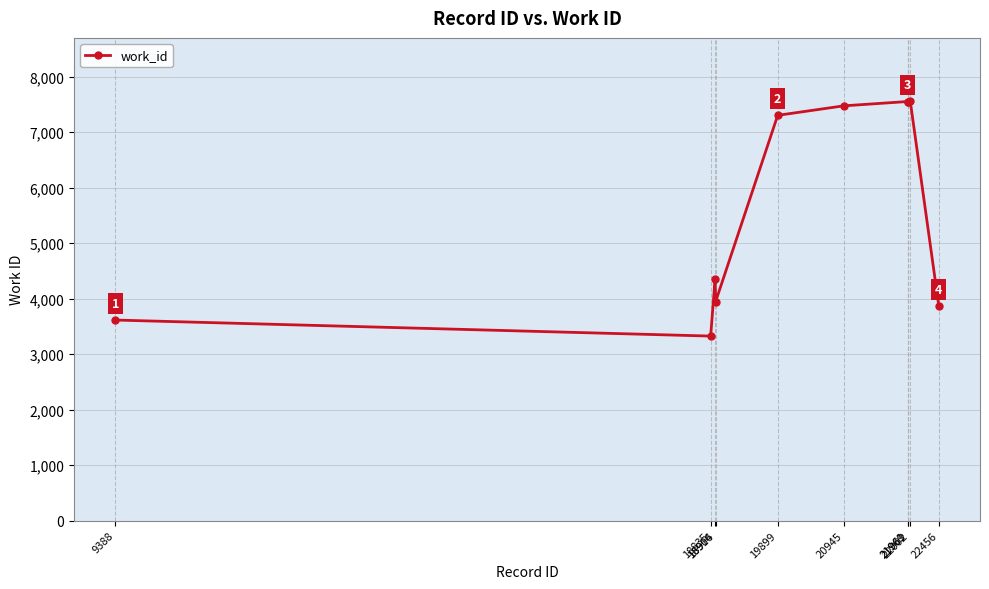

What is the difference between the maximum and minimum values?

4239